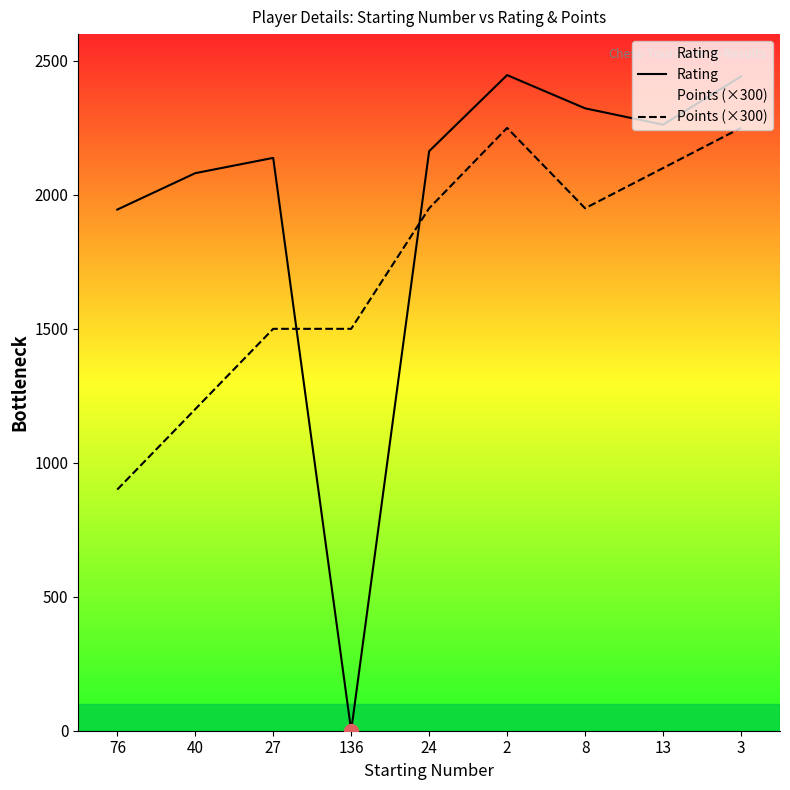

At which category does Points (×300) reach its first local peak?

2